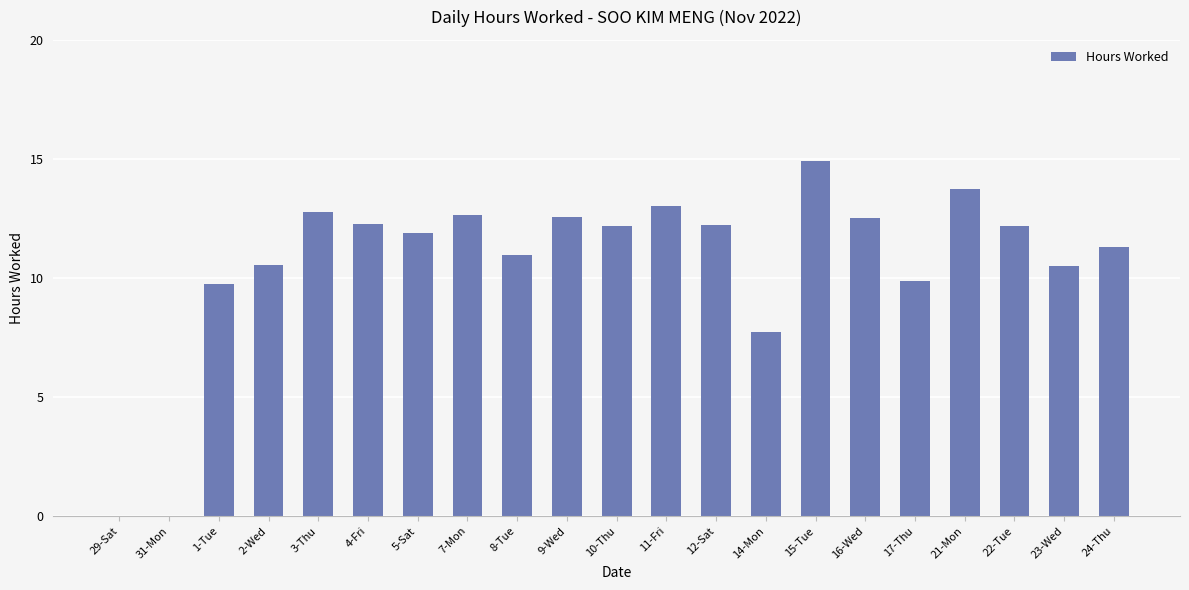

Read the value at 17-Thu.

9.9